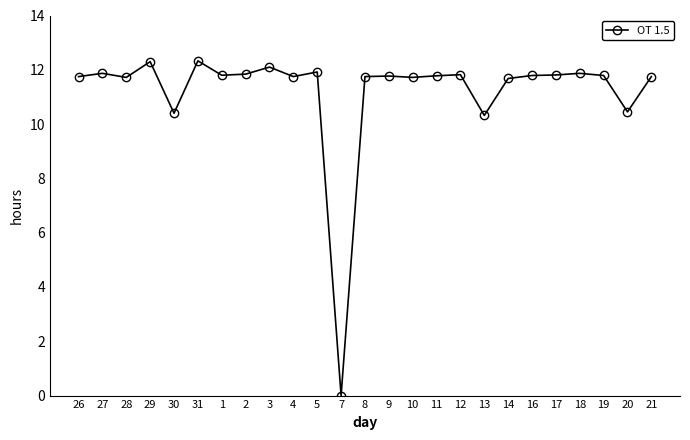

Does the chart display data point markers on the line(s)?

Yes